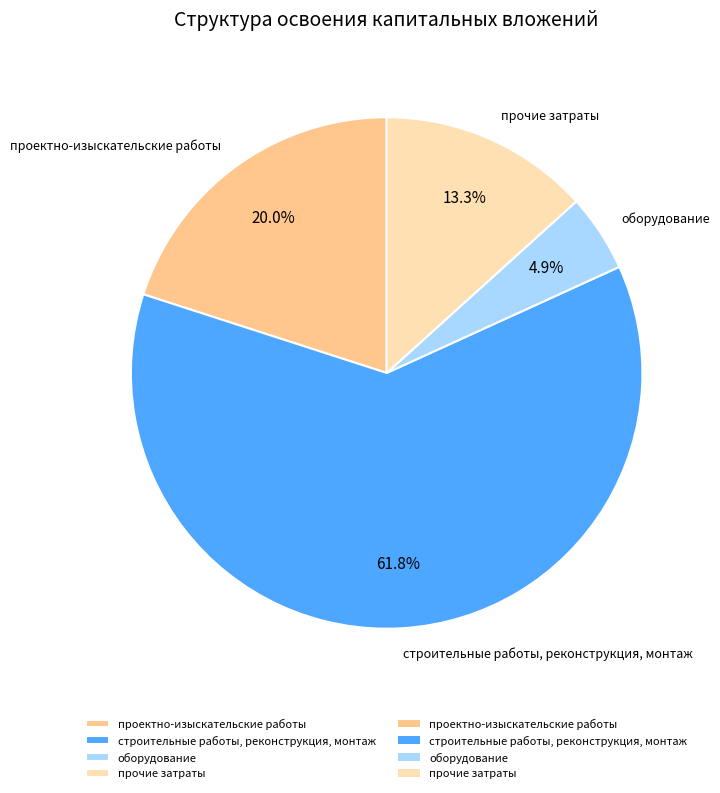

To the nearest percent, what is the combined percentage of проектно-изыскательские работы and прочие затраты?

33%